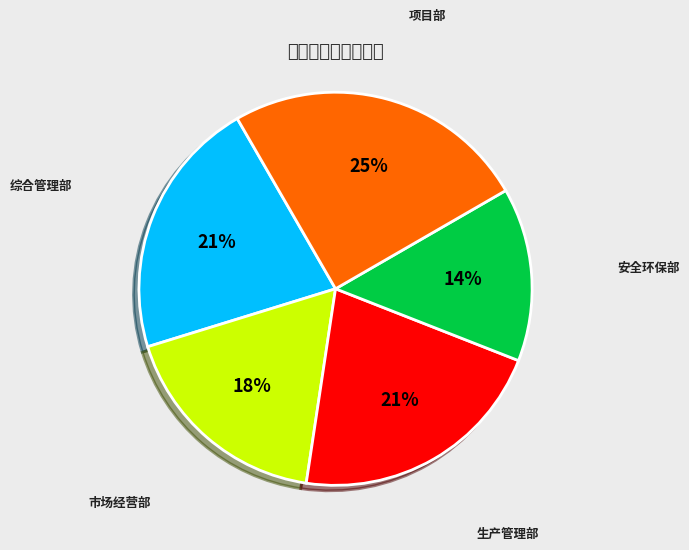

Is there a majority slice in this chart?

No